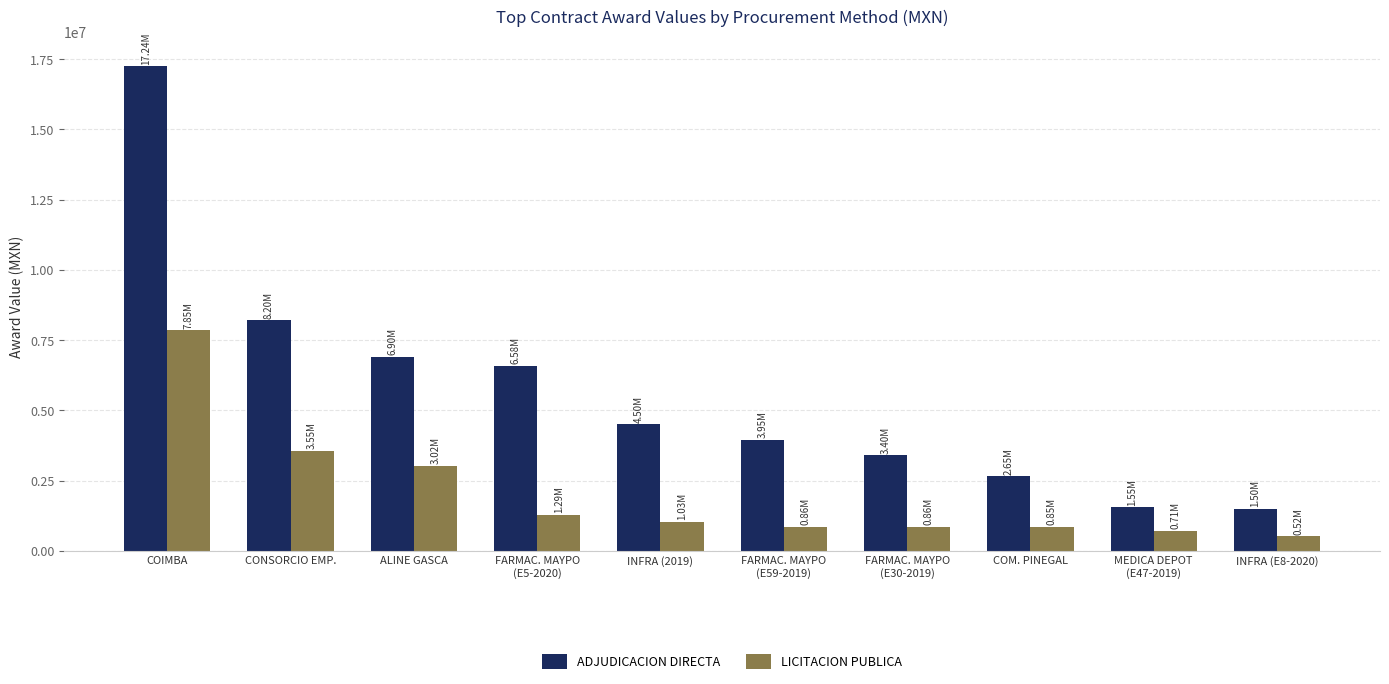

The LICITACION PUBLICA series shows 7851724.1 at COIMBA. True or false?

True